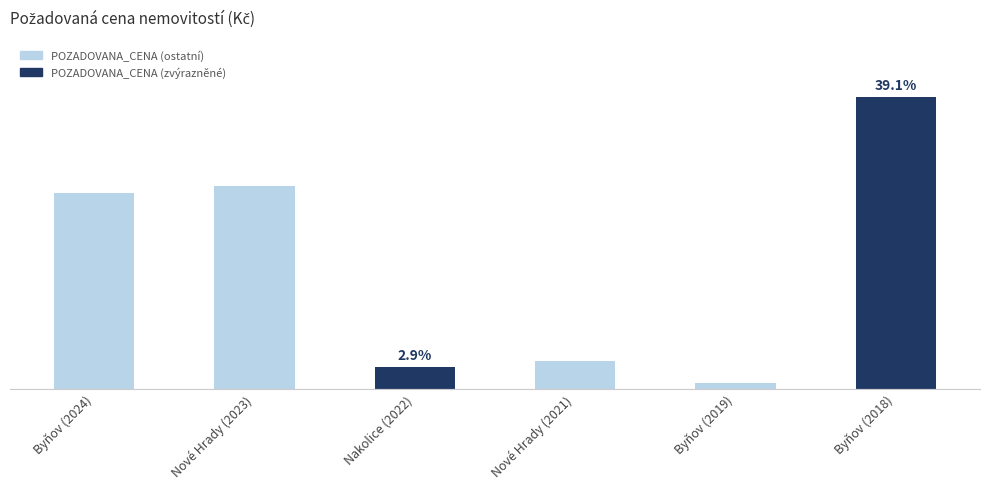

What is the label of the 3rd bar from the left?

Nakolice (2022)